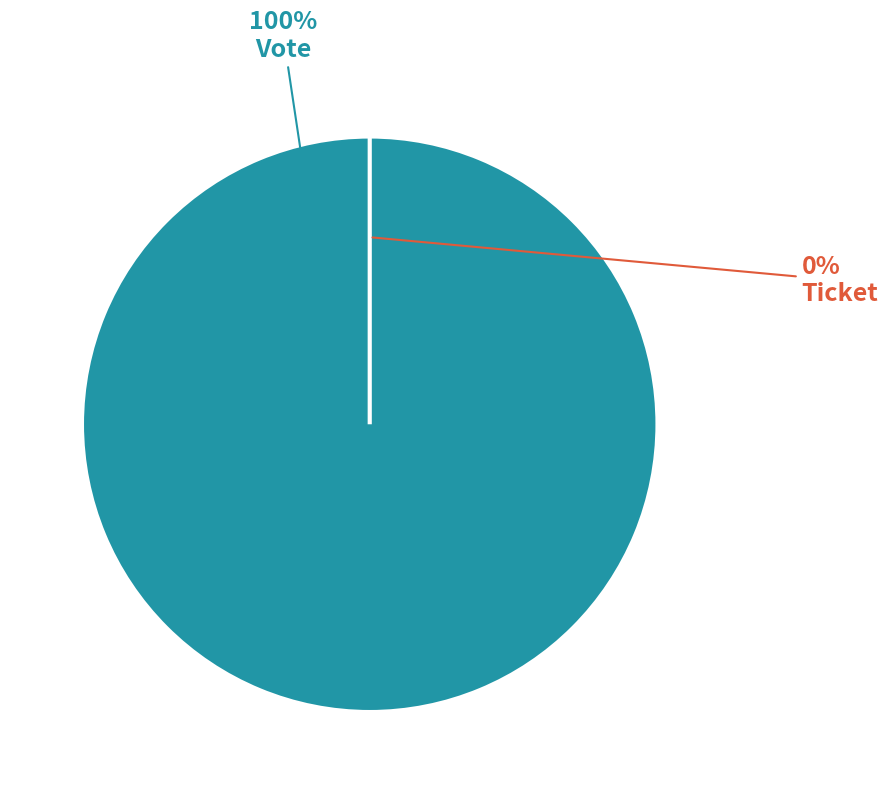

How many slices are in this pie chart?

2